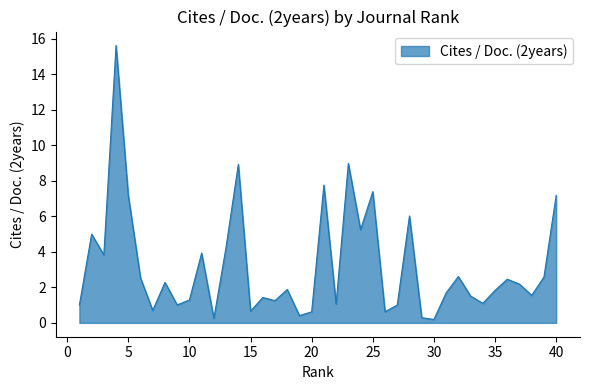

What is the difference between the maximum and minimum values?

15.4